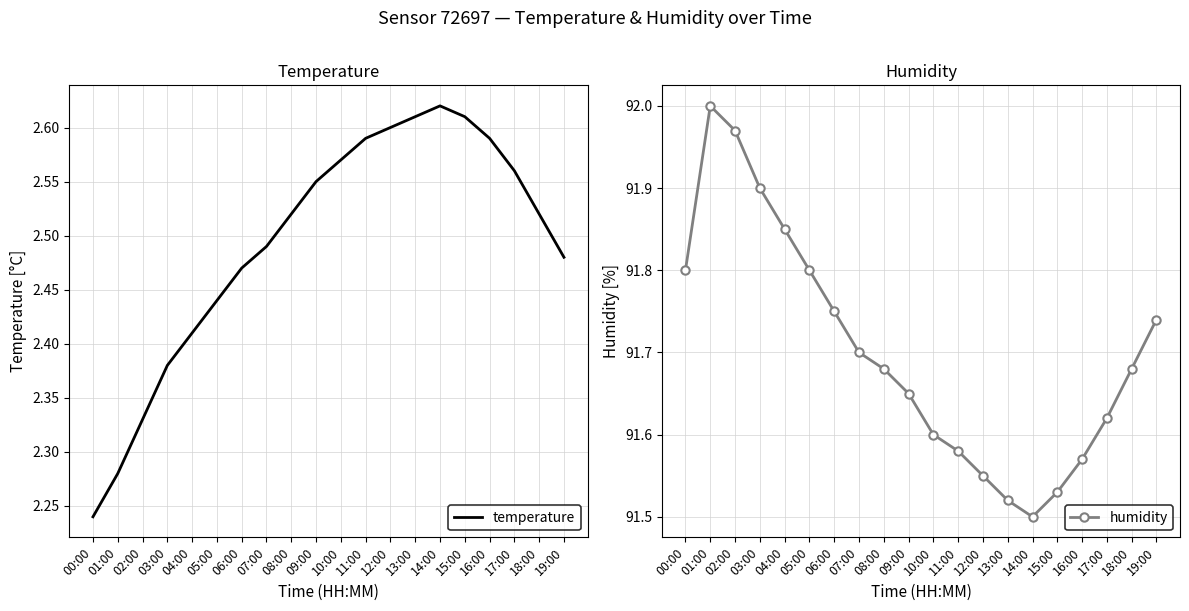

What is the difference between the humidity values at 16:00 and 00:00?

0.2